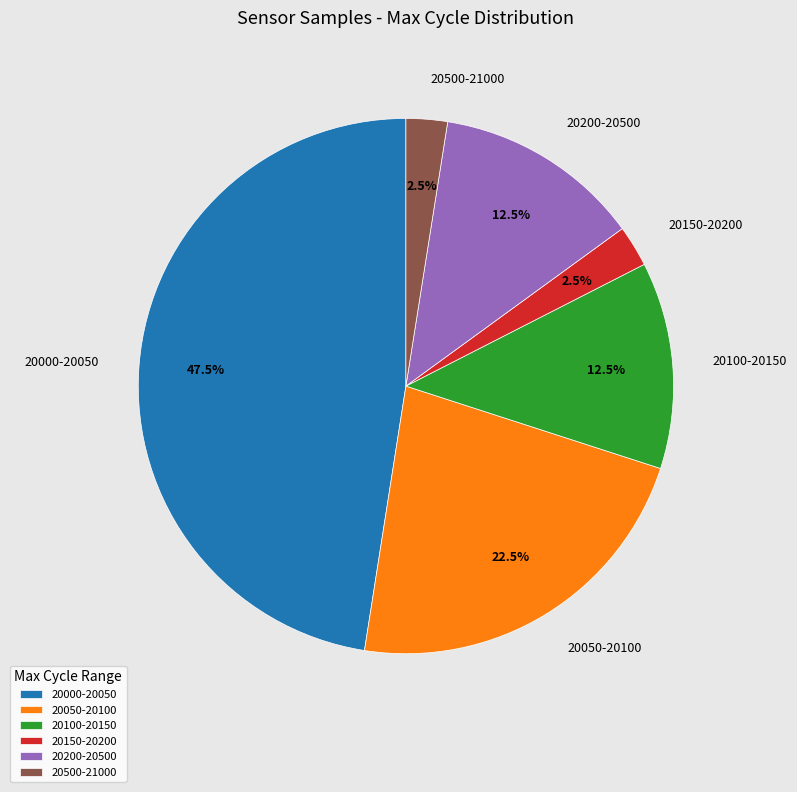

Which category has the biggest portion of the pie?

20000-20050